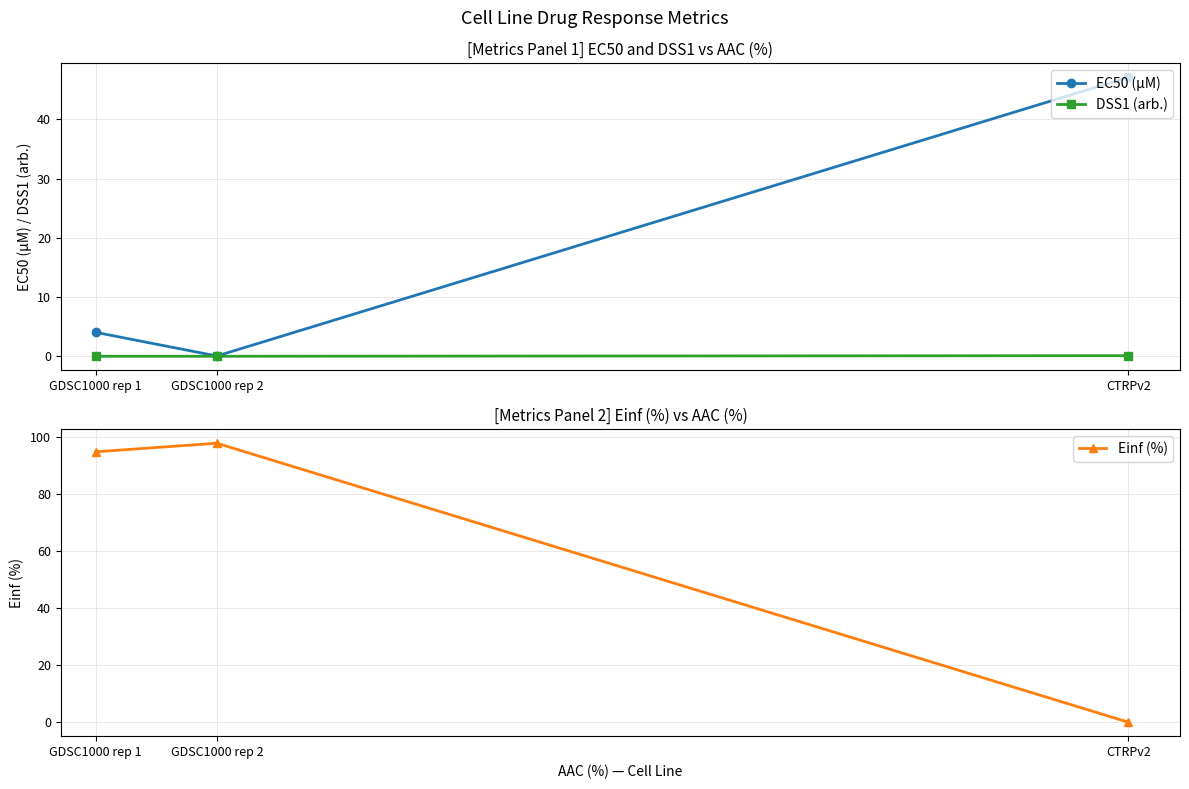

Which label corresponds to the largest value in the chart?

GDSC1000 rep 2